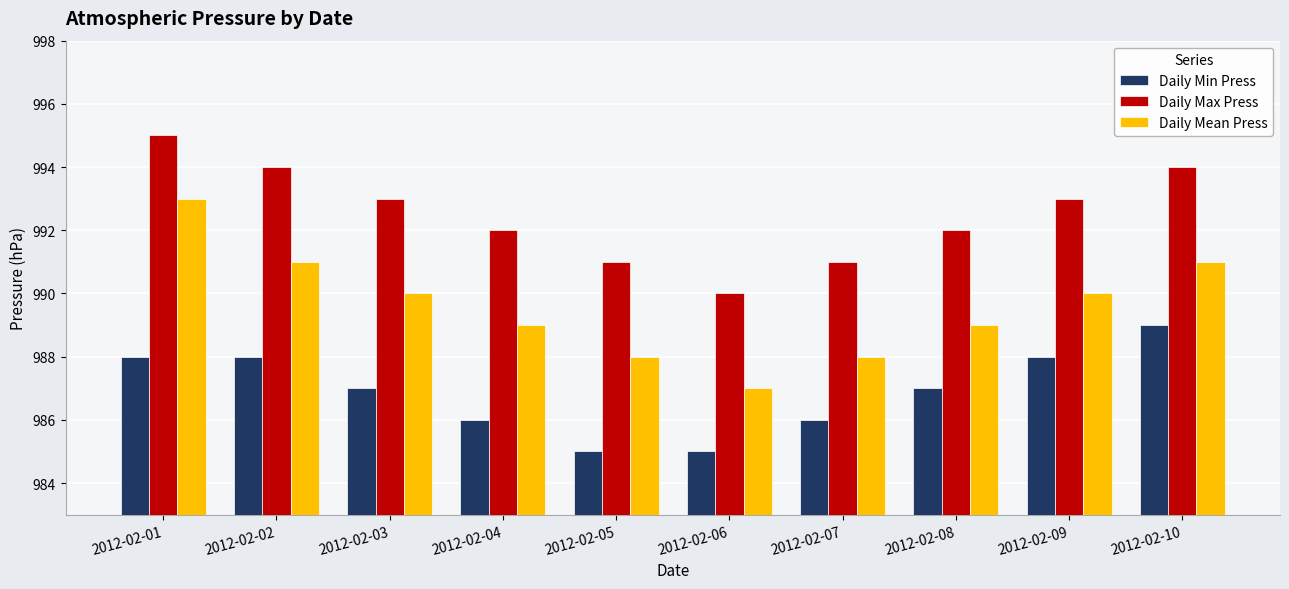

Which category has the highest value in the Daily Min Press series?

2012-02-10